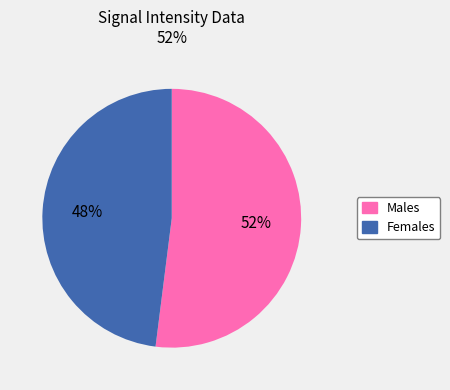

How many slices are in this pie chart?

2